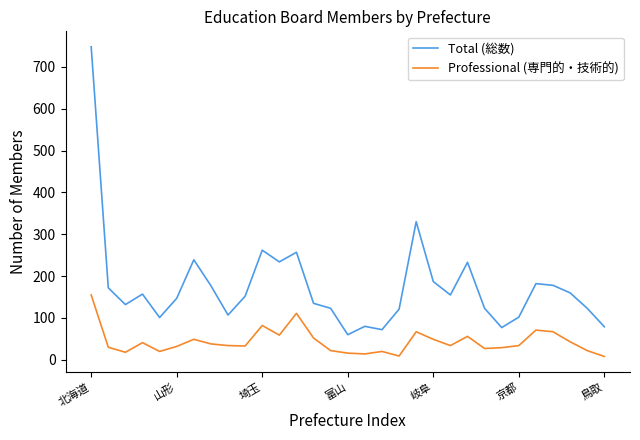

True or false: Professional (専門的・技術的) and Total (総数) cross at least once.

False